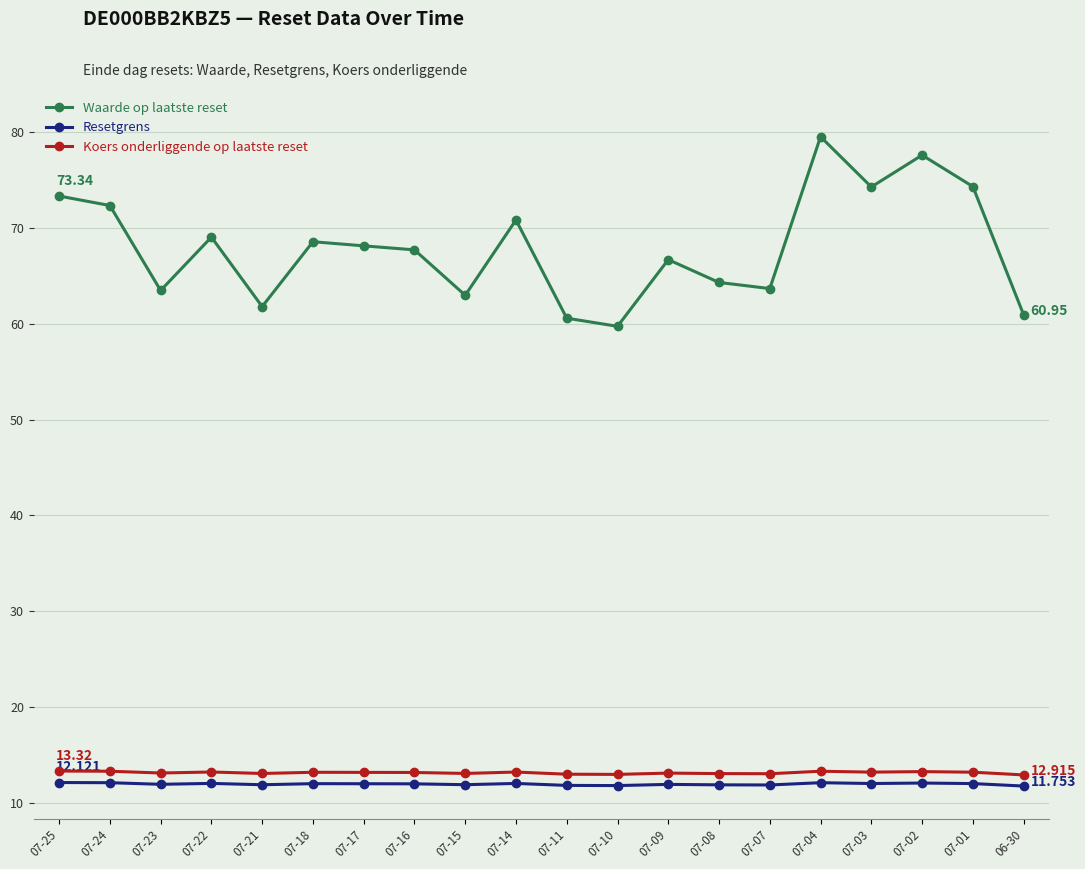

True or false: Koers onderliggende op laatste reset has more than 0 points higher than both neighbors.

True